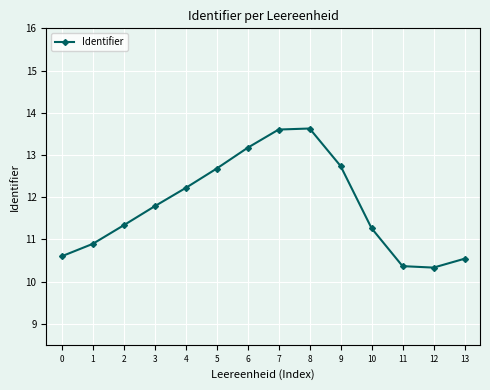

True or false: there are more than 2 points higher than both neighbors.

False